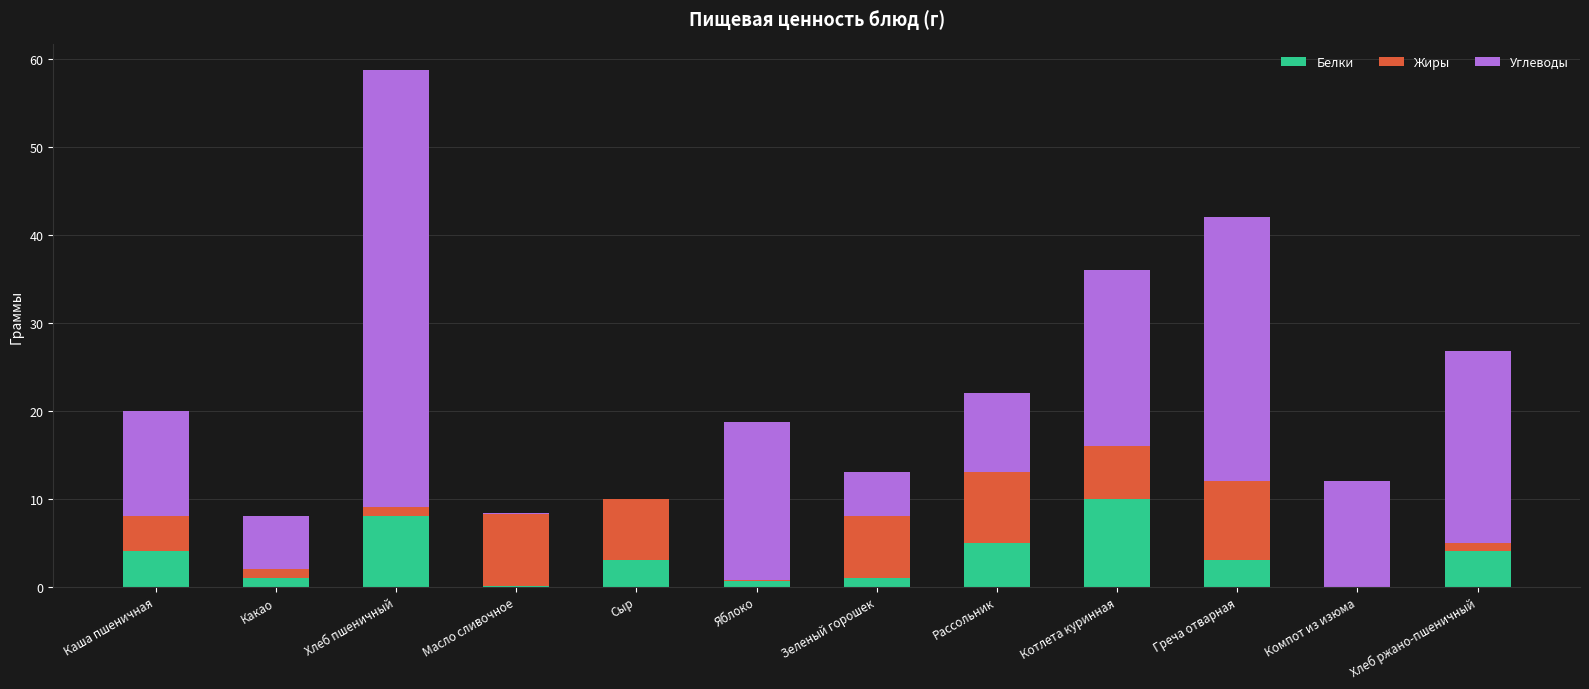

At which category is the sum across all series the highest?

Хлеб пшеничный